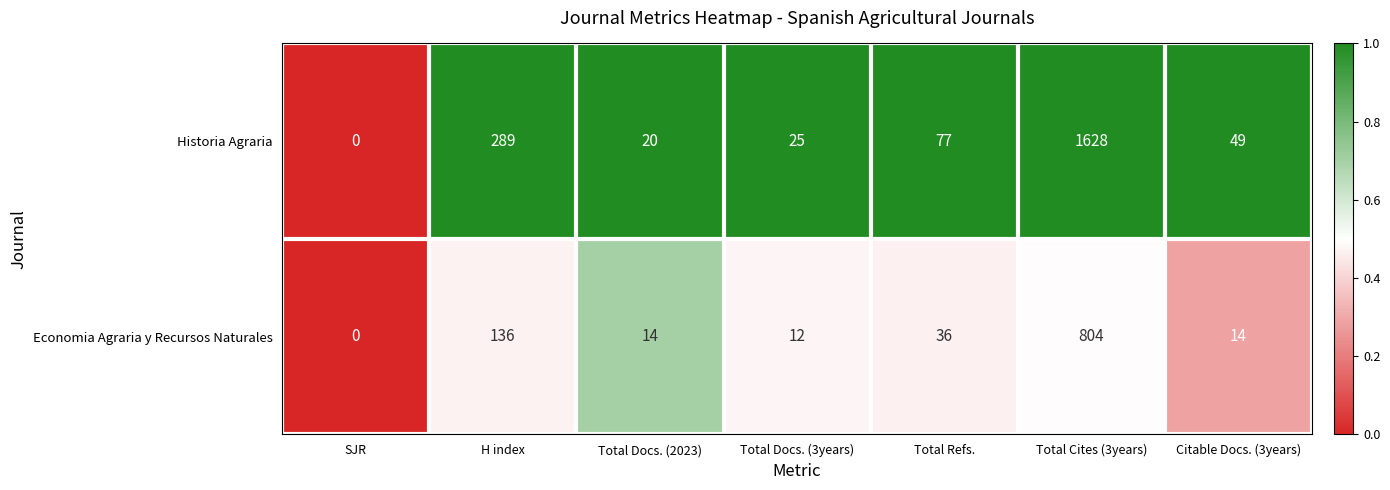

What is the difference between the Historia Agraria values at Citable Docs. (3years) and Total Cites (3years)?

1579